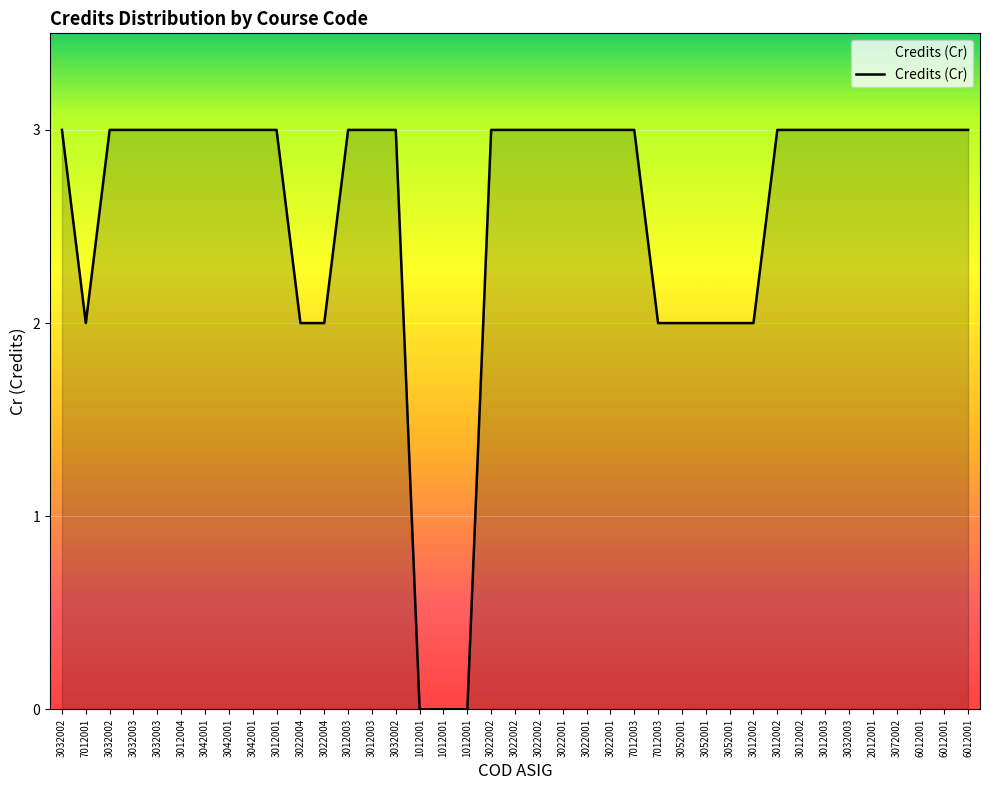

Rank the categories by value from highest to lowest.

3032002, 3032002, 3032003, 3032003, 3012004, 3042001, 3042001, 3042001, 3012001, 3012003, 3012003, 3032002, 3022002, 3022002, 3022002, 3022001, 3022001, 3022001, 7012003, 3012002, 3012002, 3012003, 3032003, 2012001, 3072002, 6012001, 6012001, 6012001, 7012001, 3022004, 3022004, 7012003, 3052001, 3052001, 3052001, 3012002, 1012001, 1012001, 1012001